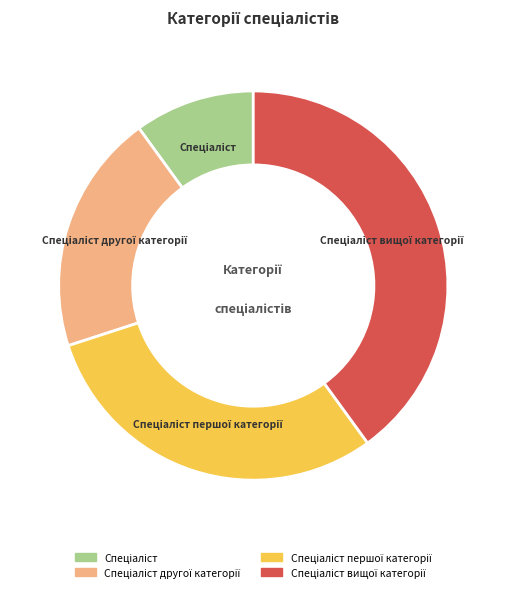

Is there any slice that represents more than half of the pie?

No